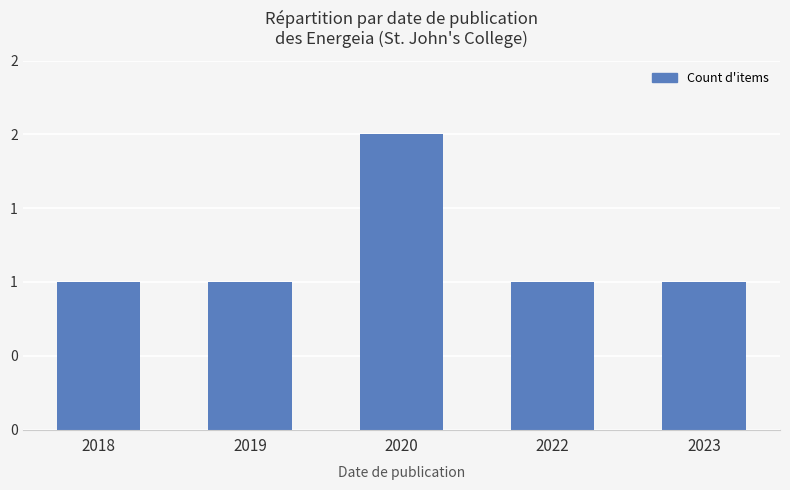

The chart shows a value of 1 at 2018. True or false?

True